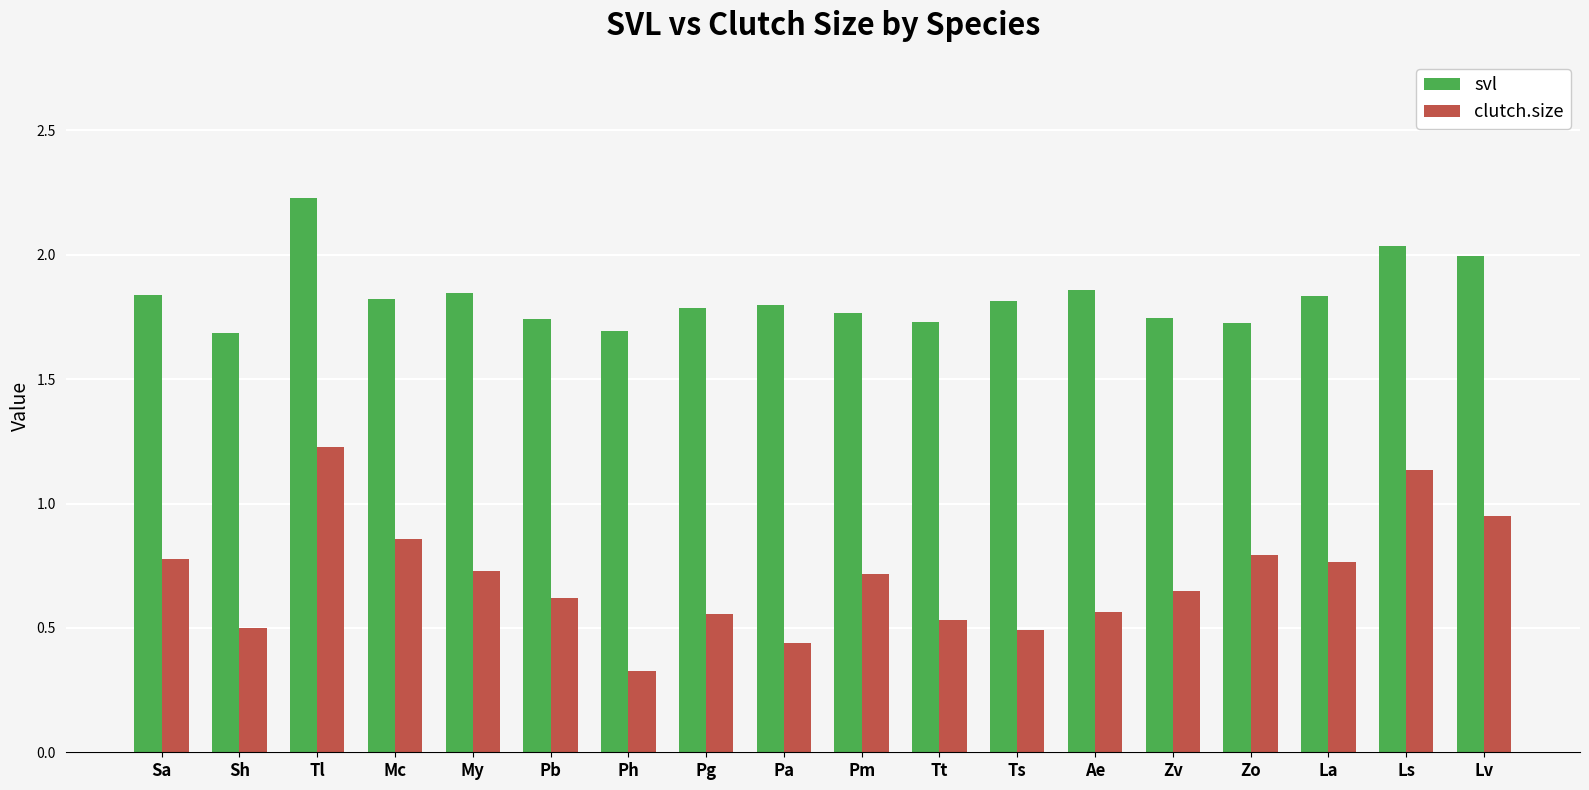

Which category has the highest value in the svl series?

Tl